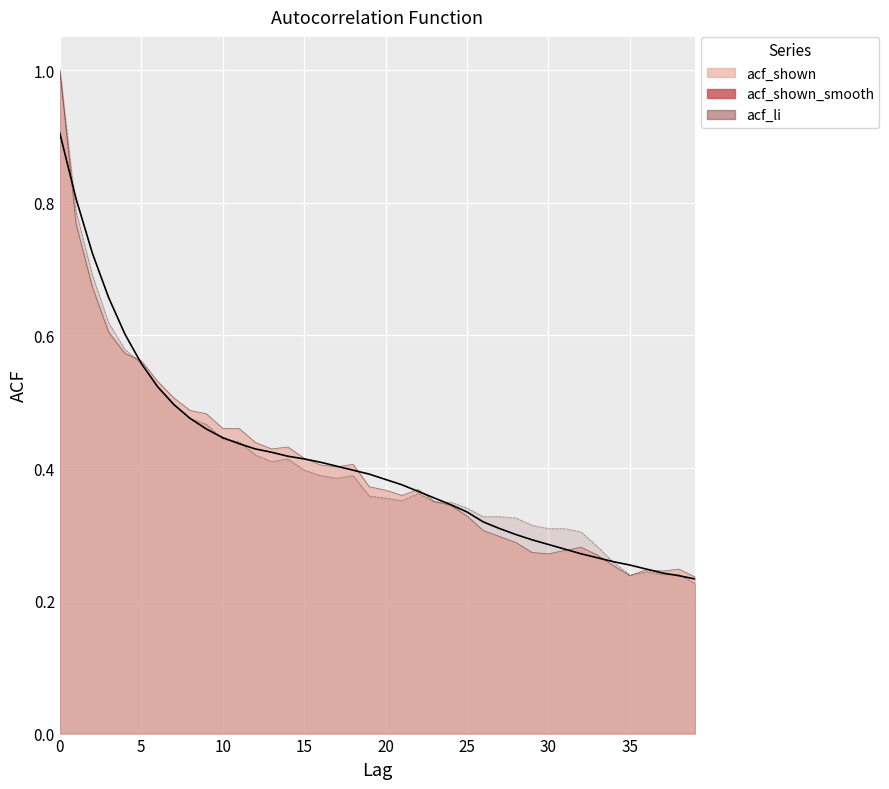

How many interior local valleys does the acf_shown series have?

6